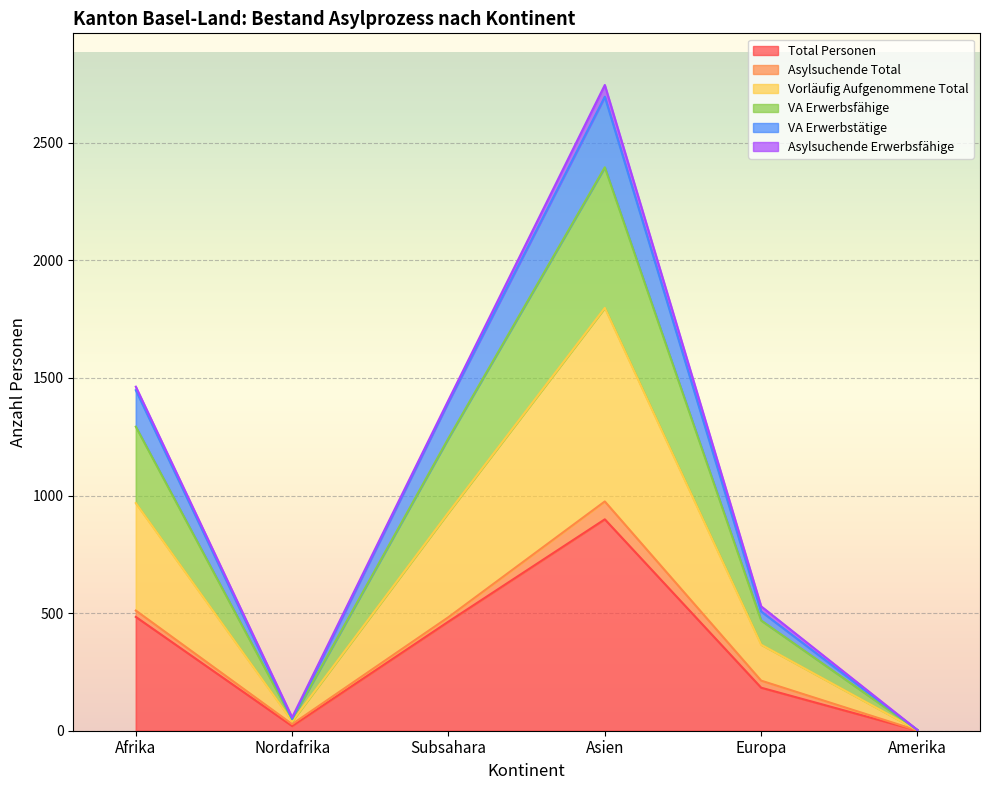

How many data points in VA Erwerbsfähige are less than 1244?

3